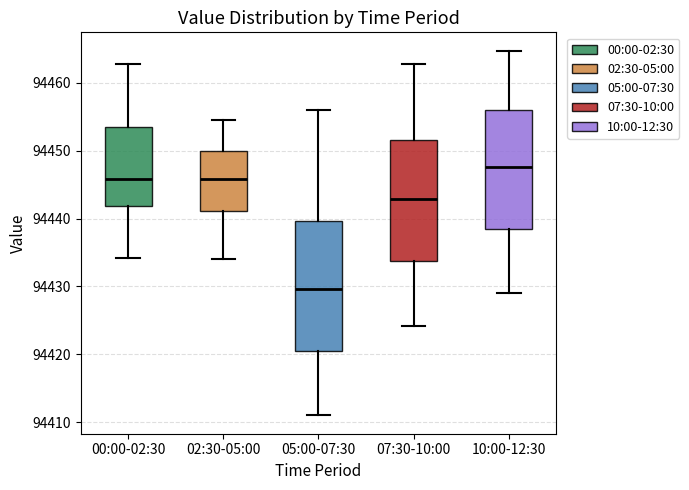

Where does the upper whisker of the box for 07:30-10:00 end on the y-axis? The values are not printed on the chart, so give them approximately, as read against the axis.

94463